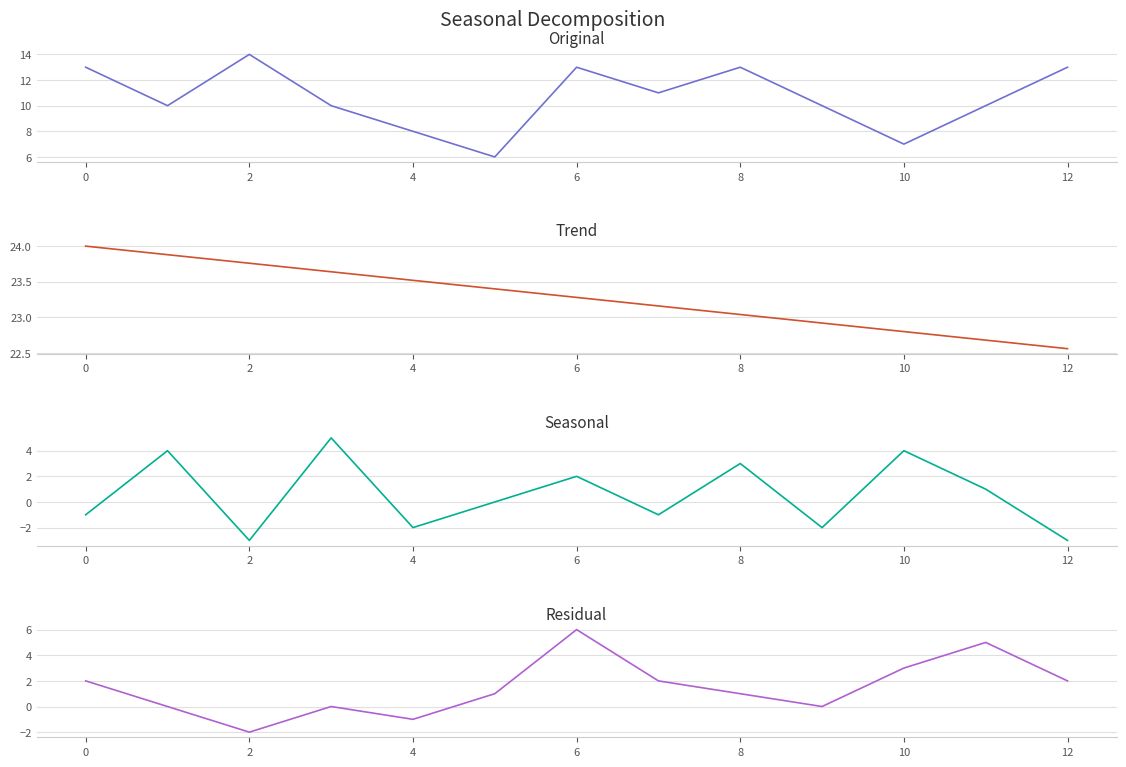

True or false: Trend and Seasonal cross at least once.

False